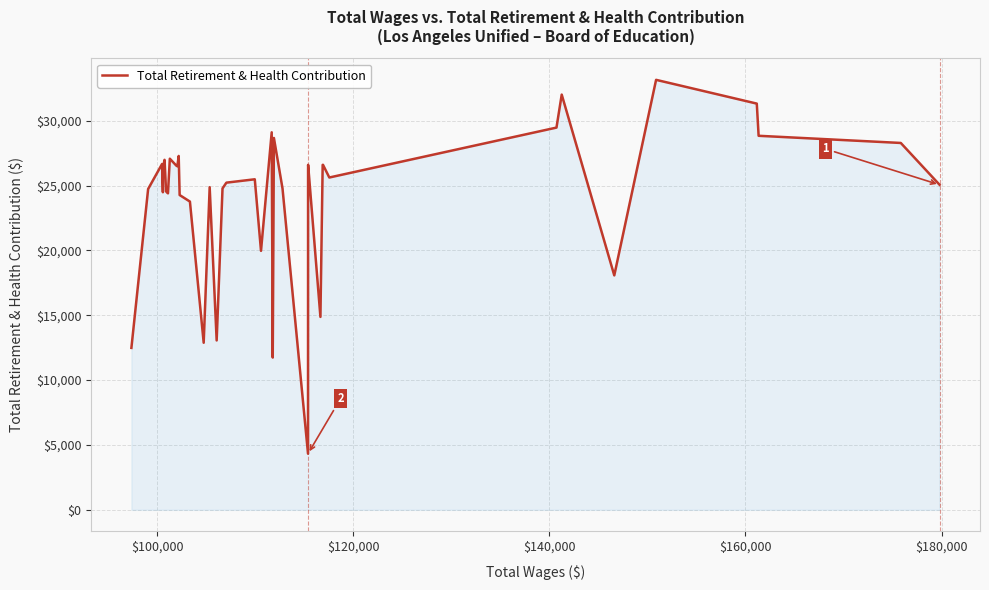

What is the difference between the maximum and minimum values?

28829